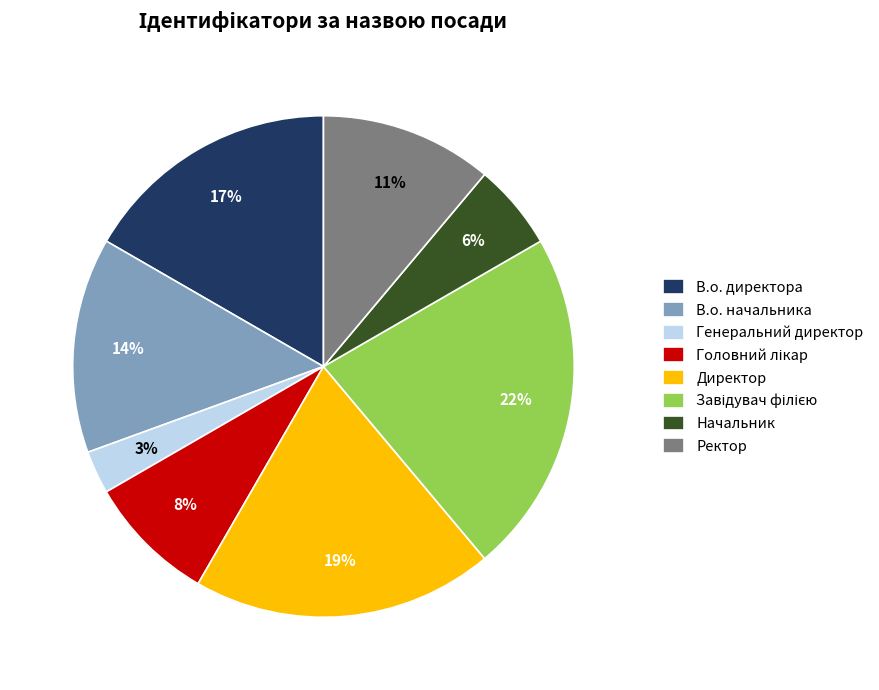

Which slice is the smallest?

Генеральний директор